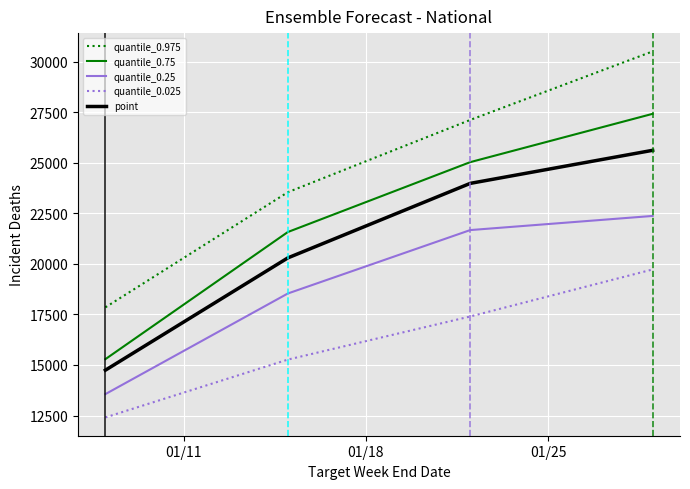

Which series has the largest total across all categories?

quantile_0.975